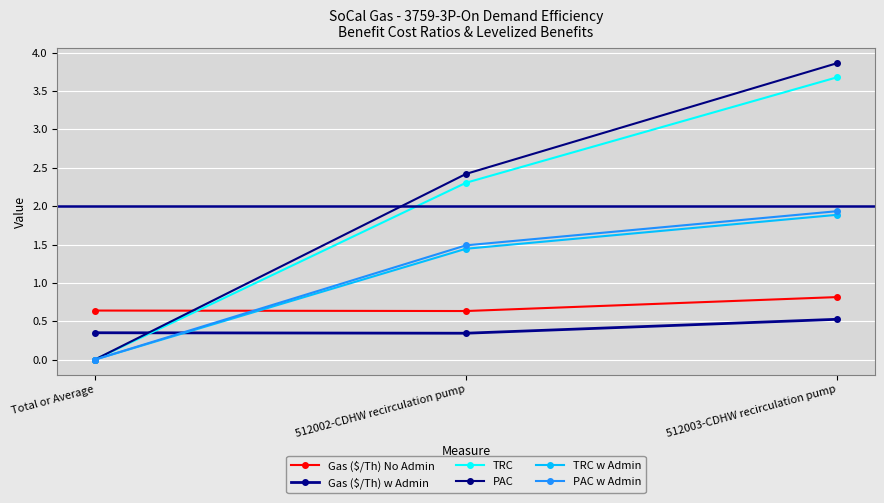

At which label does Gas ($/Th) No Admin reach its minimum?

512002-CDHW recirculation pump